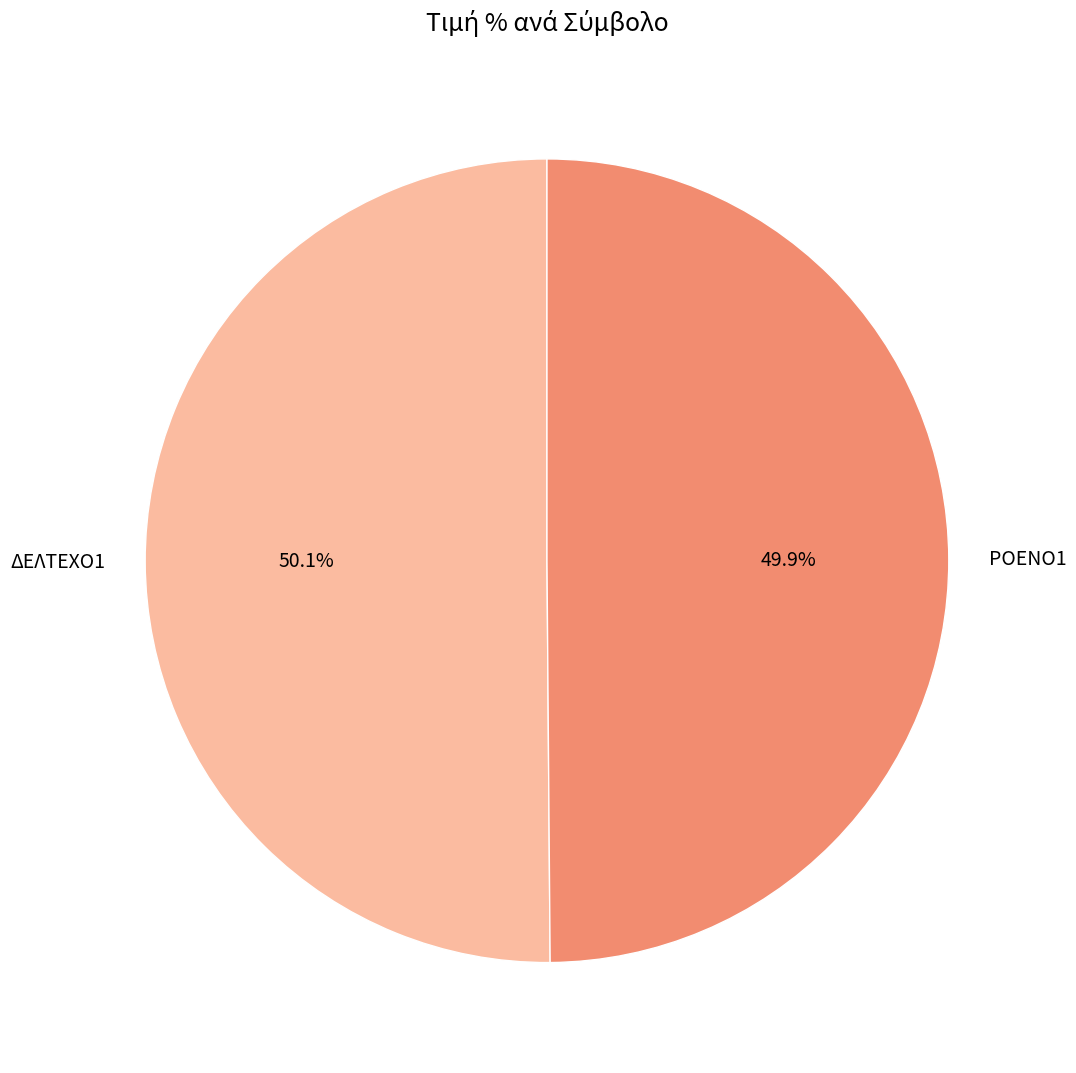

Approximately how many times larger is the value at ΡΟΕΝΟ1 compared to ΔΕΛΤΕΧΟ1?

1.0